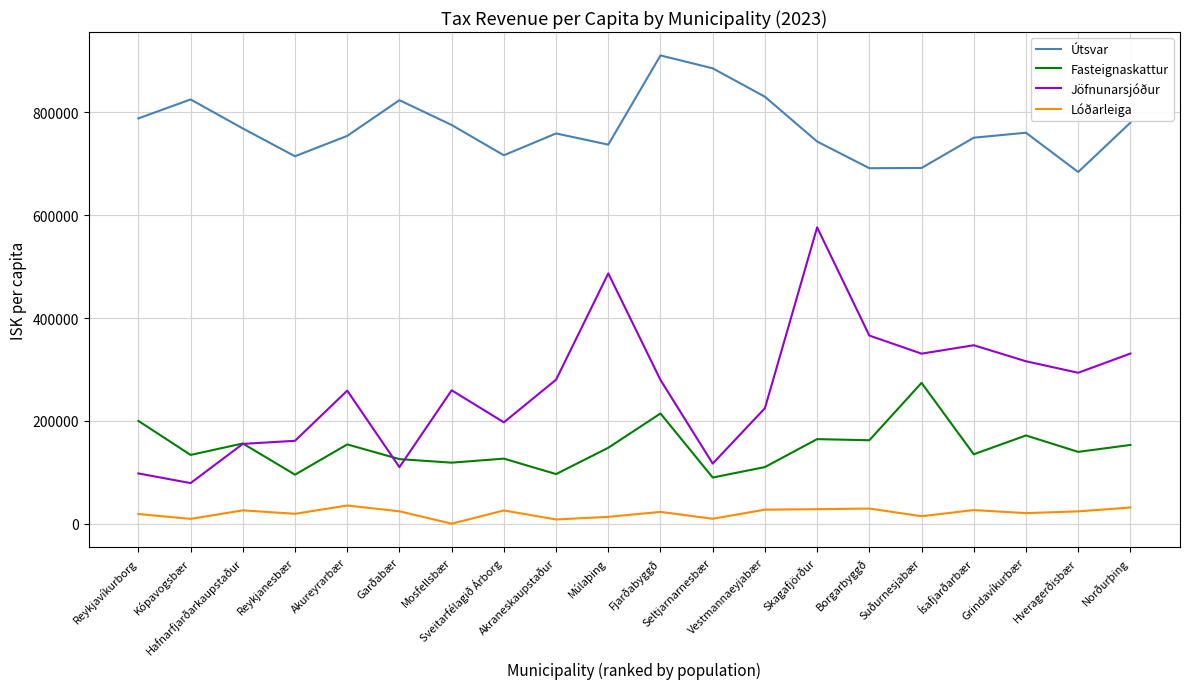

Which series has the widest spread of values?

Jöfnunarsjóður